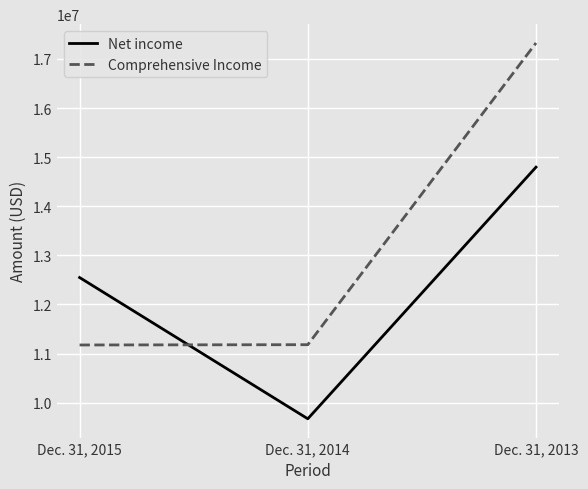

Is the value of Comprehensive Income at Dec. 31, 2013 greater than the value of Net income at Dec. 31, 2015?

Yes